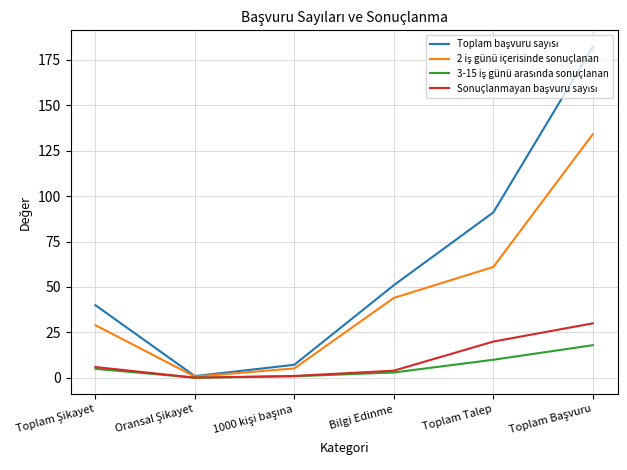

What is the greatest value displayed?

182.0